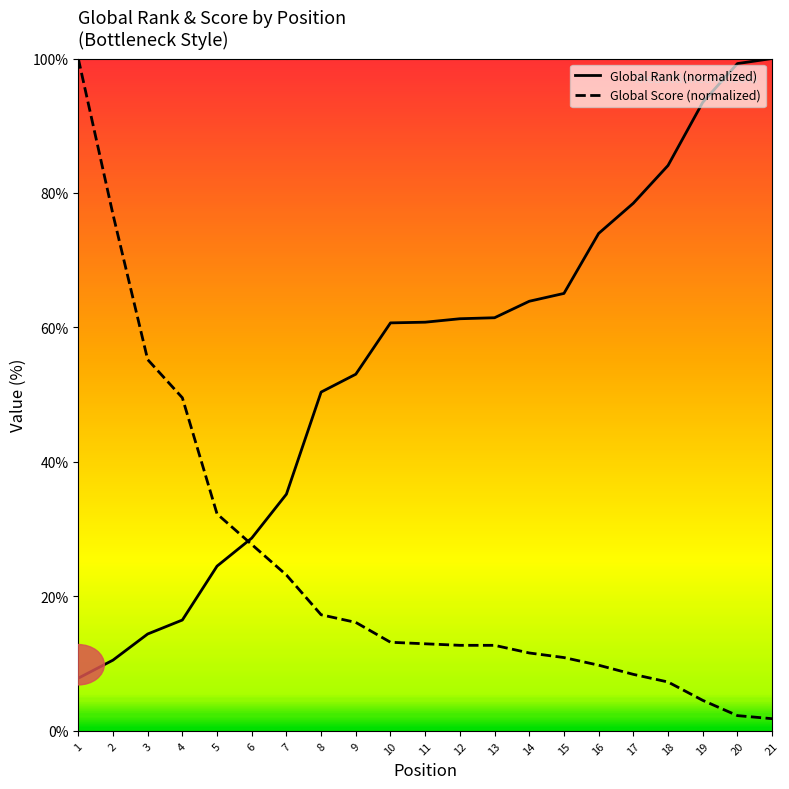

What is the maximum value for Global Score (normalized)?

100.0